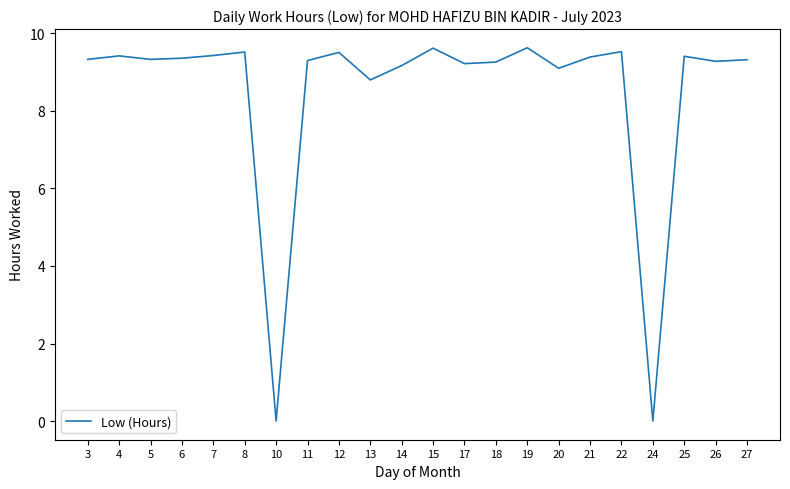

The value at 6 is 9.4. True or false?

True